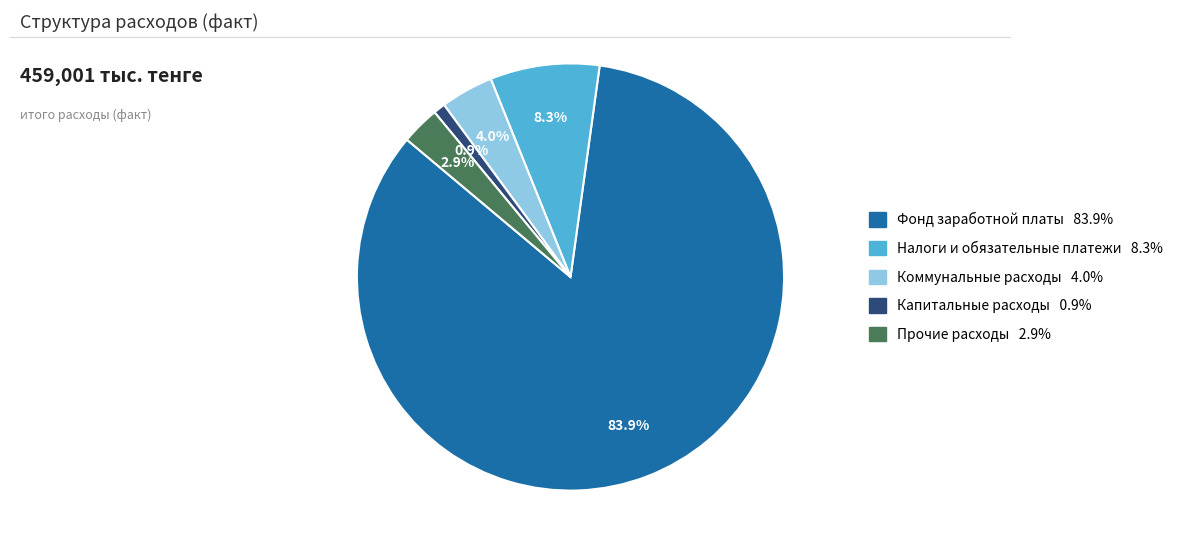

Does Налоги и обязательные платежи account for over 50% of the chart?

No